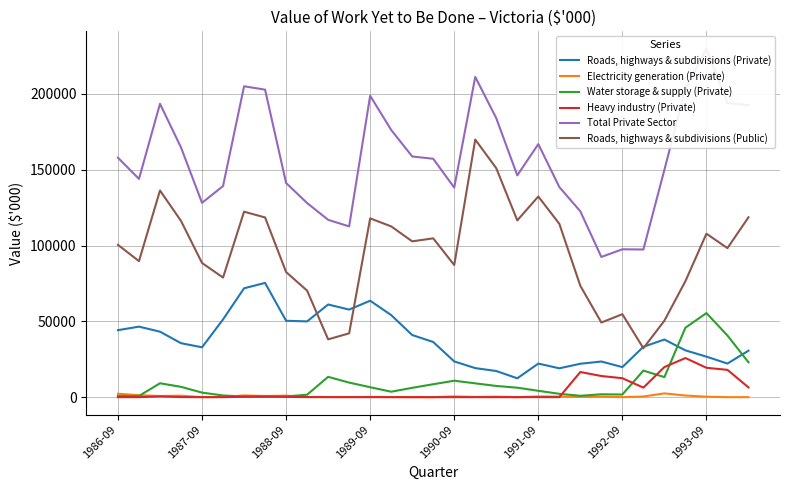

Does the chart display data point markers on the line(s)?

No